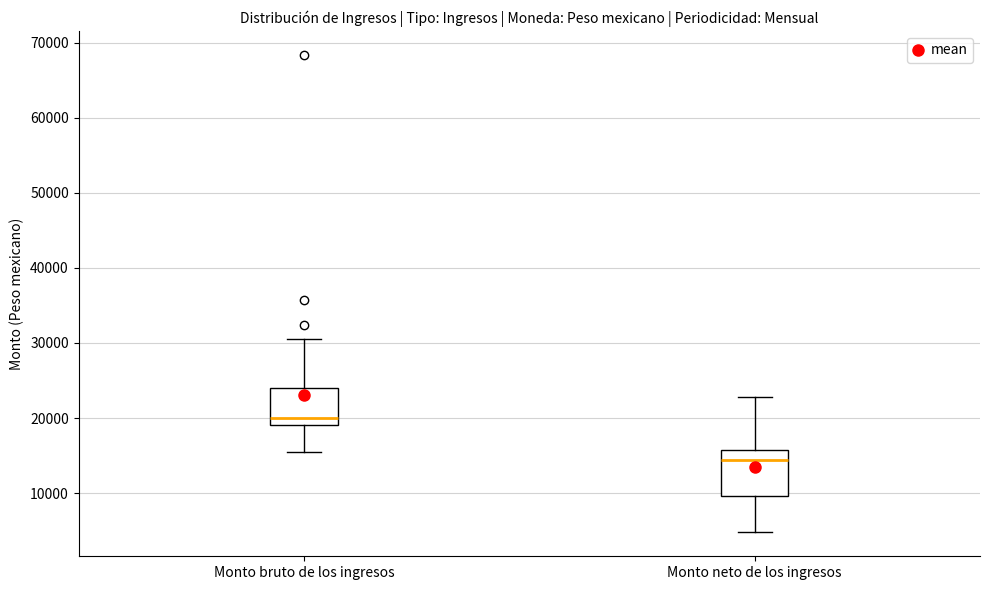

Reading left to right, read every box against the y-axis: the position of its median line, the range the box covers, and the ends of its whiskers. The values are not printed on the chart, so give them approximately, as read against the axis.

Monto bruto de los ingresos: median 20000, box 19000 to 24000, whiskers 15000 to 31000
Monto neto de los ingresos: median 14000, box 10000 to 16000, whiskers 5000 to 23000